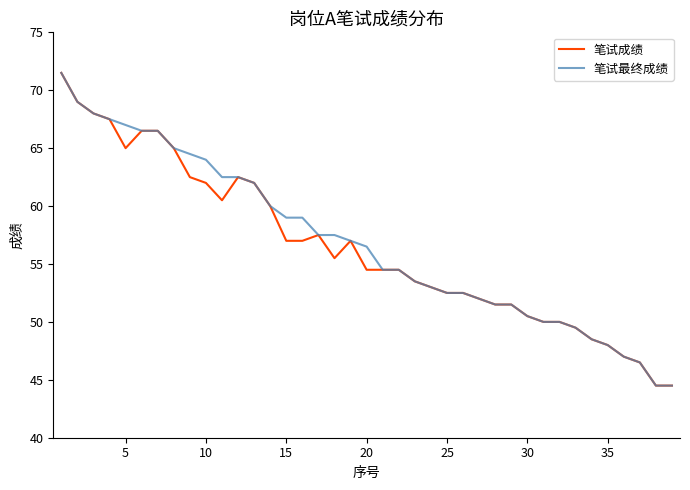

What is the lowest value of the 笔试成绩 series?

44.5